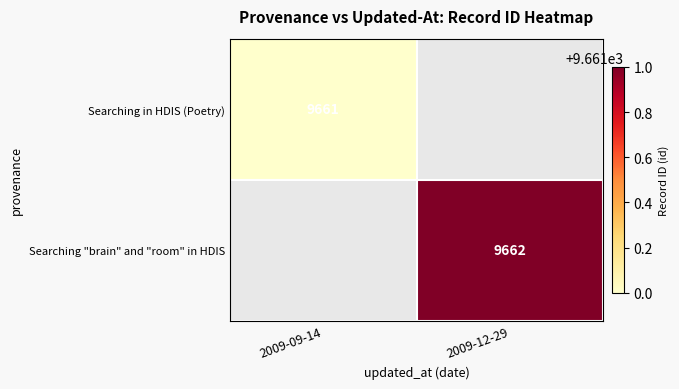

The value of Searching "brain" and "room" in HDIS at 2009-12-29 is 1953. True or false?

False